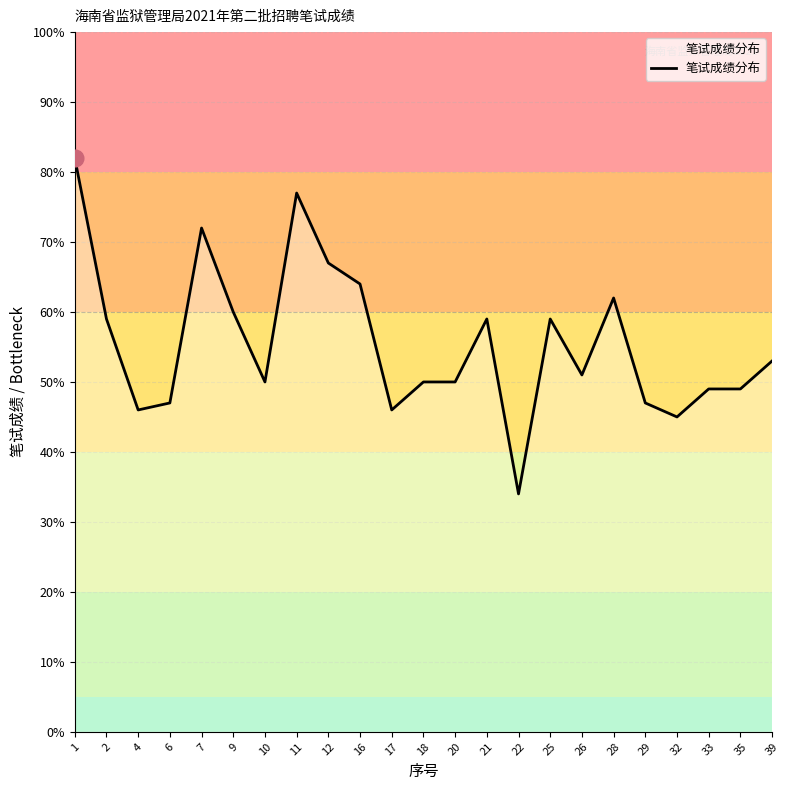

What is the sum of all values?

1278